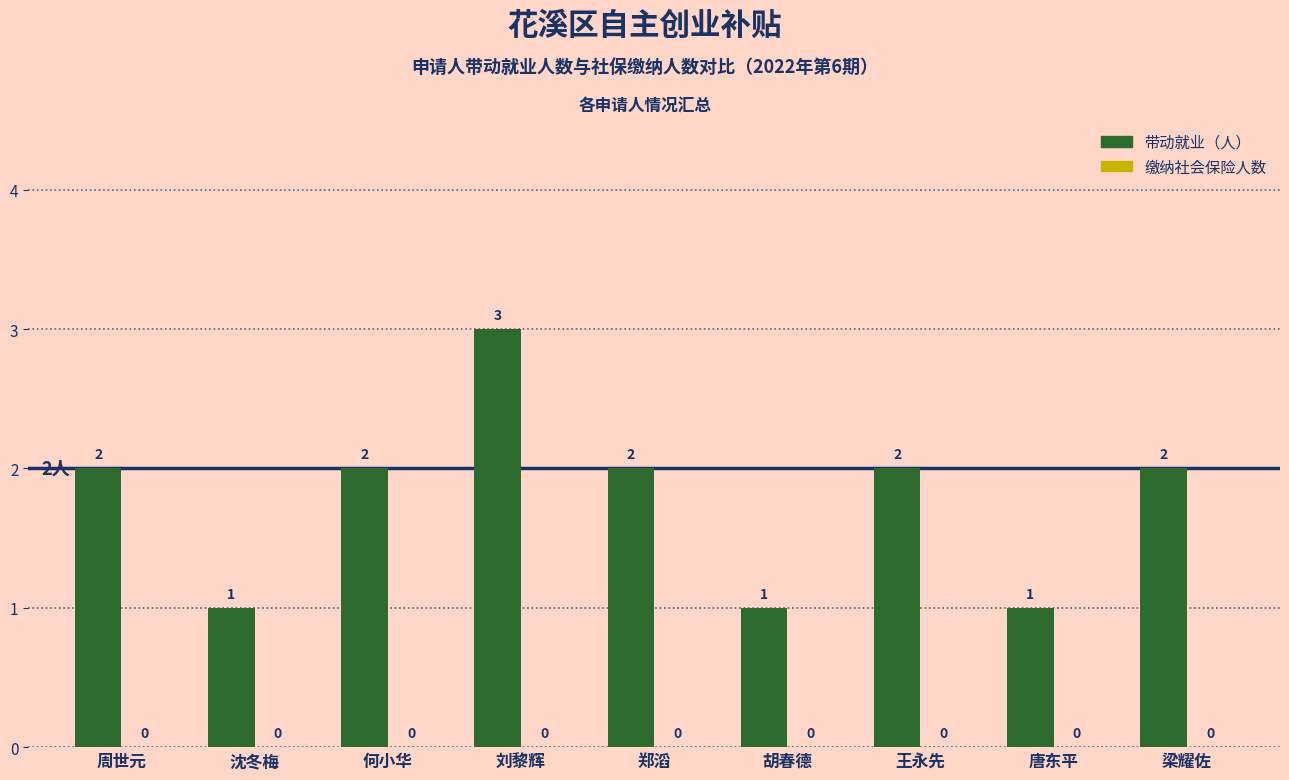

Count the values in the range 1 to 2.

8